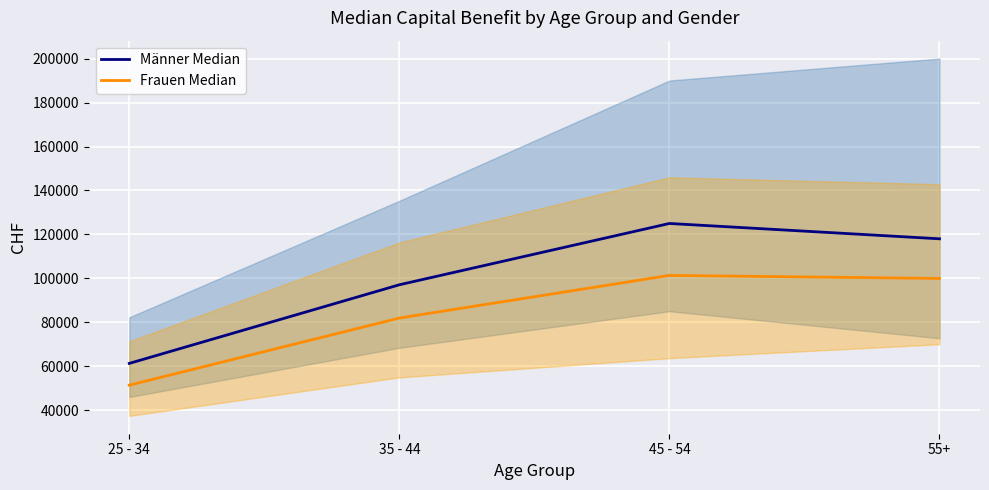

Between 55+ and 25 - 34, which is larger?

55+